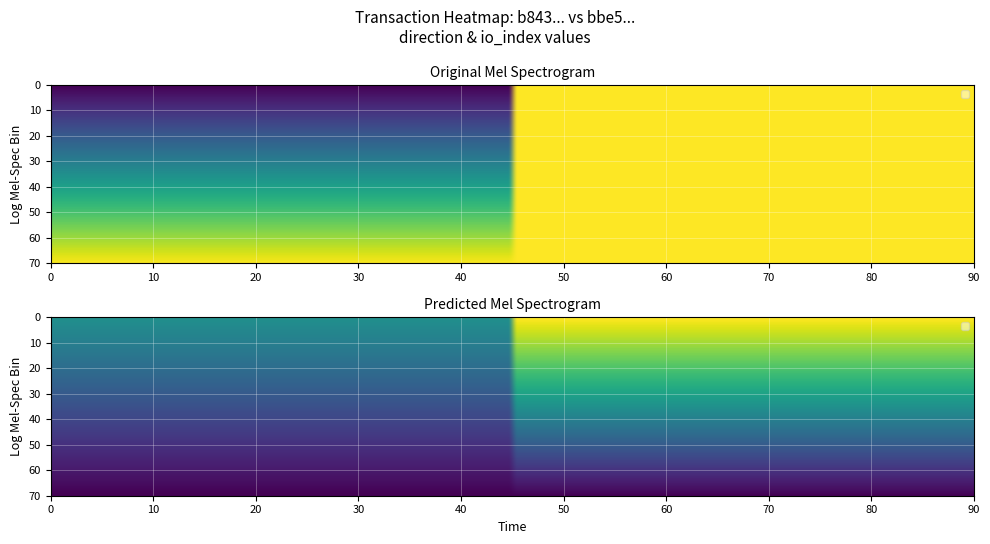

Which has a higher value, 1 or 0?

1